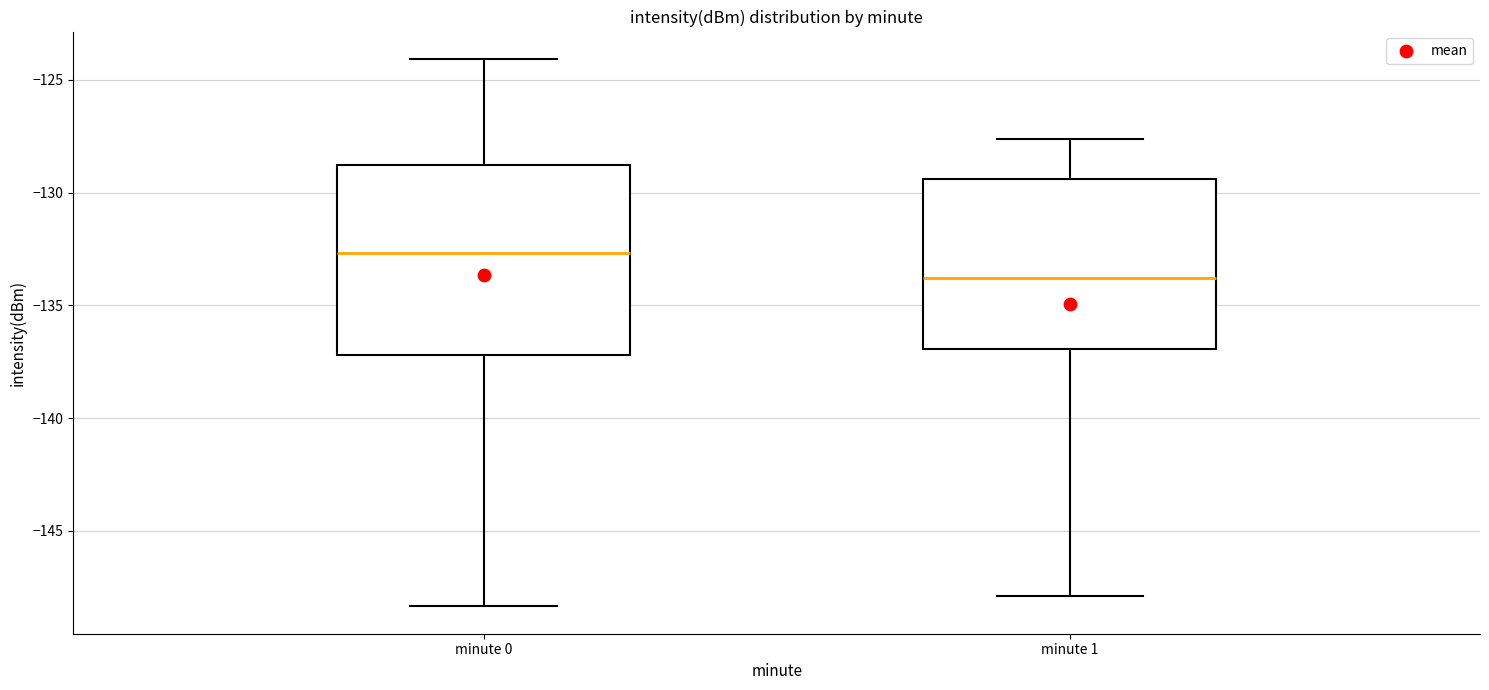

Where does the upper whisker of the box for minute 1 end on the y-axis? The values are not printed on the chart, so give them approximately, as read against the axis.

-127.5